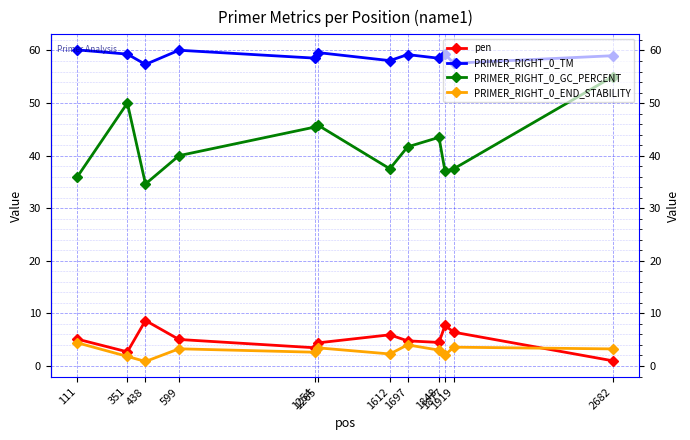

What is the lowest value of the PRIMER_RIGHT_0_GC_PERCENT series?

34.6